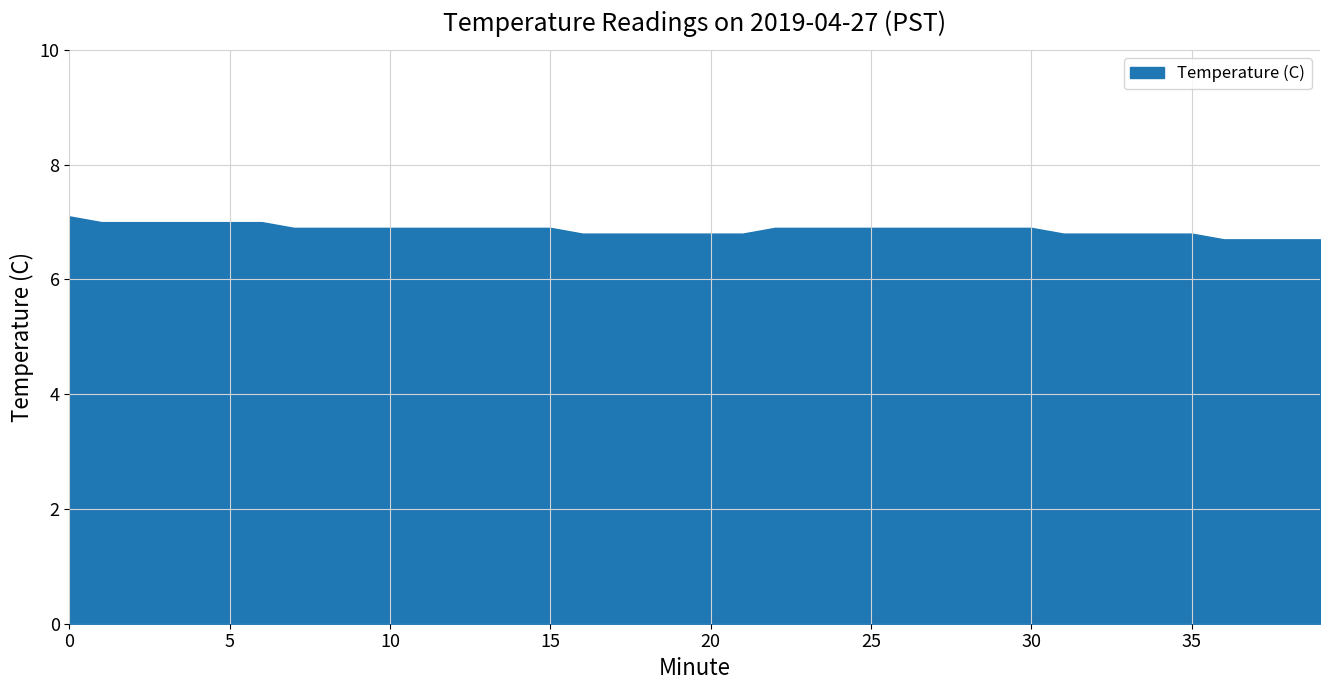

True or false: the data shows 7.0 at 6.

True